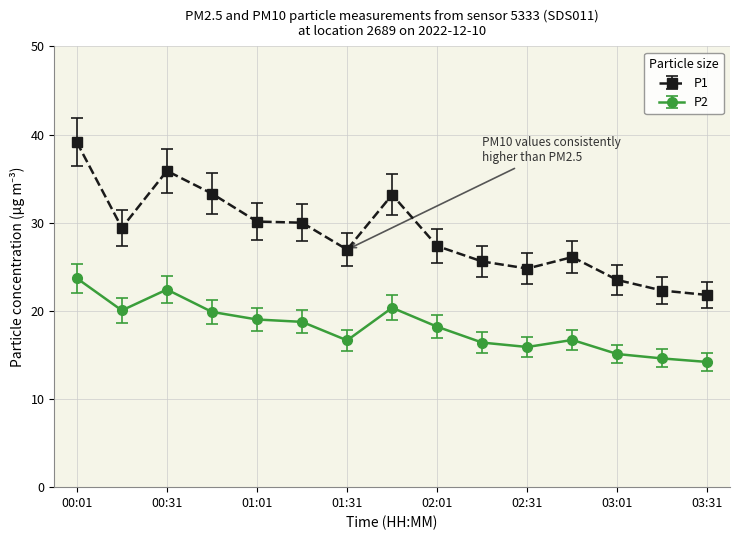

What is the value of the P1 point at the 3rd from the left?

35.9